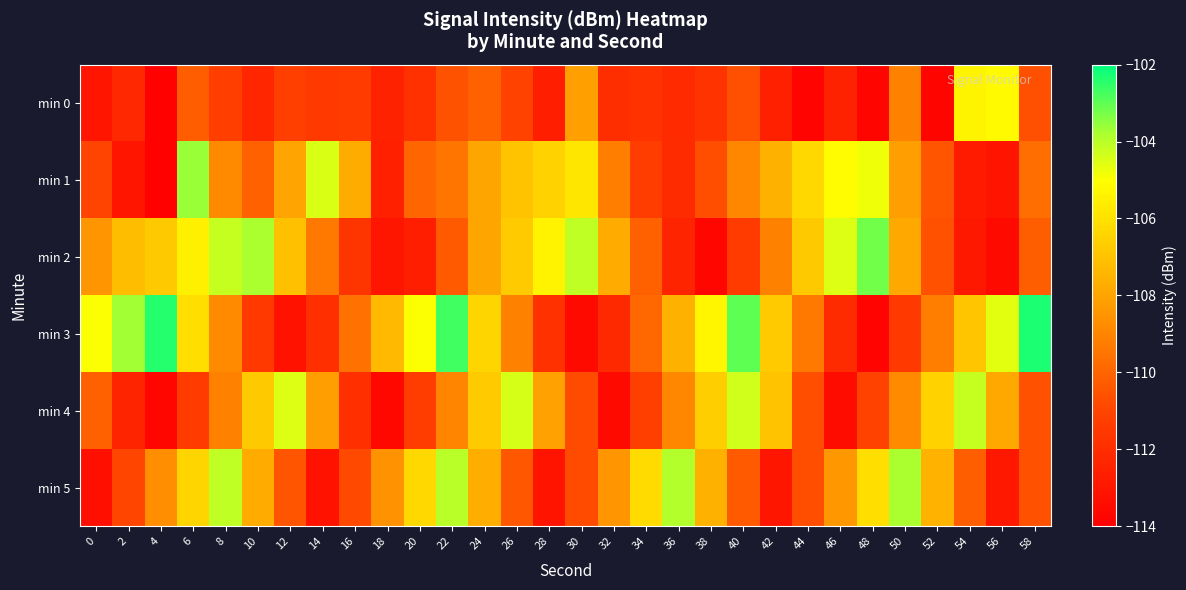

Reading left to right, extract all data points from this chart.

min 0: 0=-113.0	2=-112.2	4=-113.9	6=-110.2	8=-111.3	10=-112.3	12=-111.2	14=-111.5	16=-111.4	18=-112.5	20=-111.8	22=-110.5	24=-110.1	26=-111.1	28=-112.7	30=-108.2	32=-112.0	34=-111.8	36=-112.1	38=-111.7	40=-110.7	42=-112.6	44=-113.8	46=-112.5	48=-113.7	50=-109.1	52=-113.7	54=-105.3	56=-105.2	58=-110.6
min 1: 0=-111.1	2=-113.0	4=-113.9	6=-103.6	8=-108.8	10=-110.1	12=-108.0	14=-104.5	16=-107.8	18=-112.6	20=-110.0	22=-109.5	24=-108.0	26=-107.0	28=-106.5	30=-105.8	32=-109.2	34=-111.3	36=-112.1	38=-110.7	40=-108.9	42=-107.6	44=-106.3	46=-105.1	48=-104.8	50=-108.2	52=-110.5	54=-112.8	56=-113.1	58=-109.7
min 2: 0=-108.5	2=-107.2	4=-106.8	6=-105.5	8=-104.2	10=-103.8	12=-107.1	14=-109.4	16=-111.7	18=-113.0	20=-112.6	22=-110.3	24=-108.0	26=-106.7	28=-105.4	30=-104.1	32=-107.8	34=-110.1	36=-112.4	38=-113.7	40=-111.4	42=-109.1	44=-106.8	46=-104.5	48=-103.2	50=-107.9	52=-110.6	54=-112.9	56=-113.5	58=-110.2
min 3: 0=-105.0	2=-103.7	4=-102.4	6=-106.1	8=-108.8	10=-111.5	12=-113.2	14=-111.9	16=-109.6	18=-107.3	20=-105.0	22=-102.7	24=-106.4	26=-109.1	28=-111.8	30=-113.5	32=-112.2	34=-109.9	36=-107.6	38=-105.3	40=-103.0	42=-106.7	44=-109.4	46=-112.1	48=-113.8	50=-111.5	52=-109.2	54=-106.9	56=-104.6	58=-102.3
min 4: 0=-110.1	2=-112.4	4=-113.7	6=-111.4	8=-109.1	10=-106.8	12=-104.5	14=-108.2	16=-111.9	18=-113.6	20=-111.3	22=-109.0	24=-106.7	26=-104.4	28=-108.1	30=-110.8	32=-113.5	34=-111.2	36=-108.9	38=-106.6	40=-104.3	42=-107.0	44=-110.7	46=-113.4	48=-111.1	50=-108.8	52=-106.5	54=-104.2	56=-107.9	58=-110.6
min 5: 0=-113.3	2=-111.0	4=-108.7	6=-106.4	8=-104.1	10=-107.8	12=-110.5	14=-113.2	16=-110.9	18=-108.6	20=-106.3	22=-104.0	24=-107.7	26=-110.4	28=-113.1	30=-110.8	32=-108.5	34=-106.2	36=-103.9	38=-107.6	40=-110.3	42=-113.0	44=-110.7	46=-108.4	48=-106.1	50=-103.8	52=-107.5	54=-110.2	56=-112.9	58=-110.6